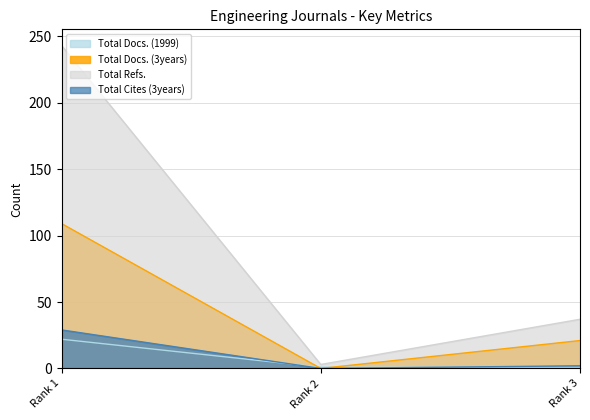

What is the value of the Total Docs. (1999) point at the 2nd from the left?

1